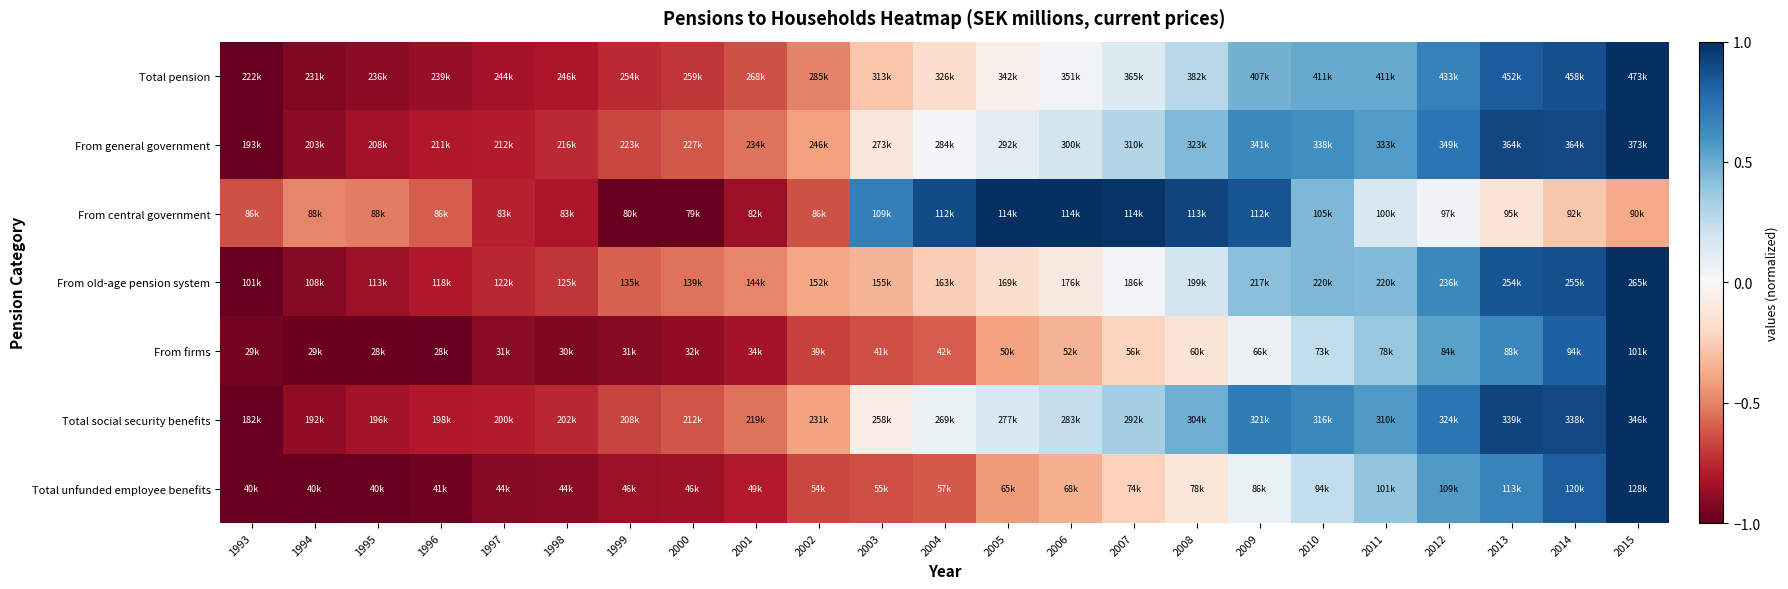

Reading left to right, list all the values displayed in this chart.

Total pension: 1993=-1.0	1994=-0.9	1995=-0.9	1996=-0.9	1997=-0.8	1998=-0.8	1999=-0.7	2000=-0.7	2001=-0.6	2002=-0.5	2003=-0.3	2004=-0.2	2005=-0.0	2006=0.0	2007=0.1	2008=0.3	2009=0.5	2010=0.5	2011=0.5	2012=0.7	2013=0.8	2014=0.9	2015=1.0
From general government: 1993=-1.0	1994=-0.9	1995=-0.8	1996=-0.8	1997=-0.8	1998=-0.7	1999=-0.7	2000=-0.6	2001=-0.5	2002=-0.4	2003=-0.1	2004=0.0	2005=0.1	2006=0.2	2007=0.3	2008=0.4	2009=0.6	2010=0.6	2011=0.6	2012=0.7	2013=0.9	2014=0.9	2015=1.0
From central government: 1993=-0.6	1994=-0.5	1995=-0.5	1996=-0.6	1997=-0.8	1998=-0.8	1999=-1.0	2000=-1.0	2001=-0.9	2002=-0.6	2003=0.7	2004=0.9	2005=1.0	2006=1.0	2007=1.0	2008=0.9	2009=0.9	2010=0.5	2011=0.2	2012=0.0	2013=-0.1	2014=-0.3	2015=-0.4
From old-age pension system: 1993=-1.0	1994=-0.9	1995=-0.9	1996=-0.8	1997=-0.8	1998=-0.7	1999=-0.6	2000=-0.5	2001=-0.5	2002=-0.4	2003=-0.3	2004=-0.2	2005=-0.2	2006=-0.1	2007=0.0	2008=0.2	2009=0.4	2010=0.5	2011=0.4	2012=0.6	2013=0.9	2014=0.9	2015=1.0
From firms: 1993=-1.0	1994=-1.0	1995=-1.0	1996=-1.0	1997=-0.9	1998=-0.9	1999=-0.9	2000=-0.9	2001=-0.8	2002=-0.7	2003=-0.6	2004=-0.6	2005=-0.4	2006=-0.3	2007=-0.2	2008=-0.1	2009=0.1	2010=0.2	2011=0.4	2012=0.5	2013=0.6	2014=0.8	2015=1.0
Total social security benefits: 1993=-1.0	1994=-0.9	1995=-0.8	1996=-0.8	1997=-0.8	1998=-0.8	1999=-0.7	2000=-0.6	2001=-0.5	2002=-0.4	2003=-0.1	2004=0.1	2005=0.2	2006=0.2	2007=0.3	2008=0.5	2009=0.7	2010=0.6	2011=0.6	2012=0.7	2013=0.9	2014=0.9	2015=1.0
Total unfunded employee benefits: 1993=-1.0	1994=-1.0	1995=-1.0	1996=-1.0	1997=-0.9	1998=-0.9	1999=-0.9	2000=-0.9	2001=-0.8	2002=-0.7	2003=-0.6	2004=-0.6	2005=-0.4	2006=-0.4	2007=-0.2	2008=-0.1	2009=0.1	2010=0.2	2011=0.4	2012=0.6	2013=0.7	2014=0.8	2015=1.0